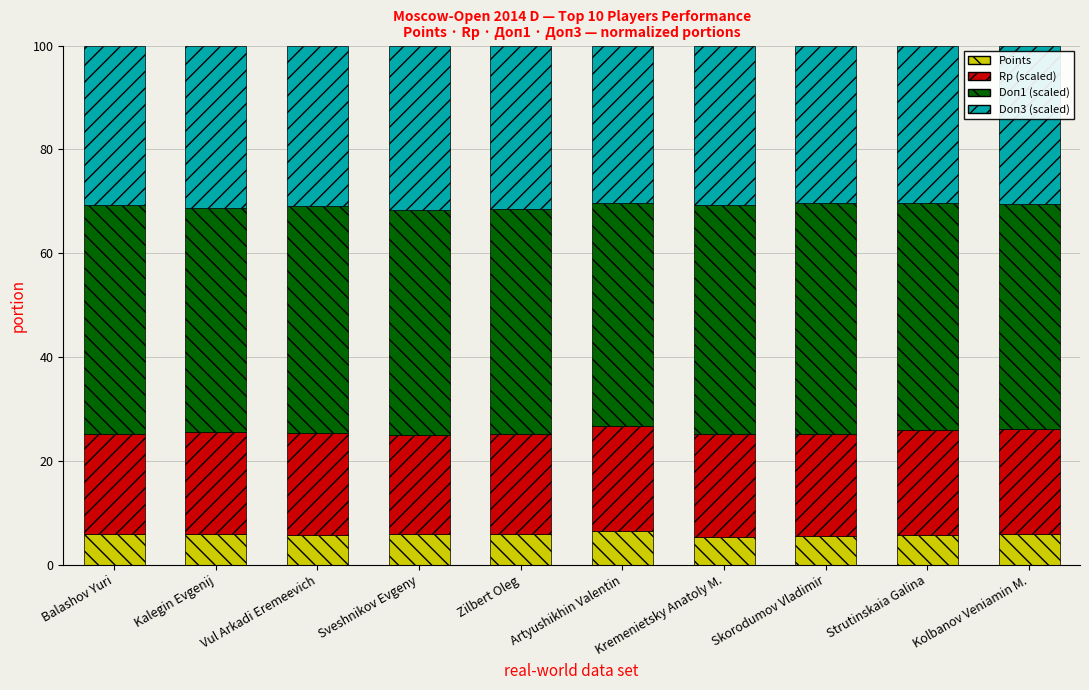

What is the total value across all series at Balashov Yuri?

100.0